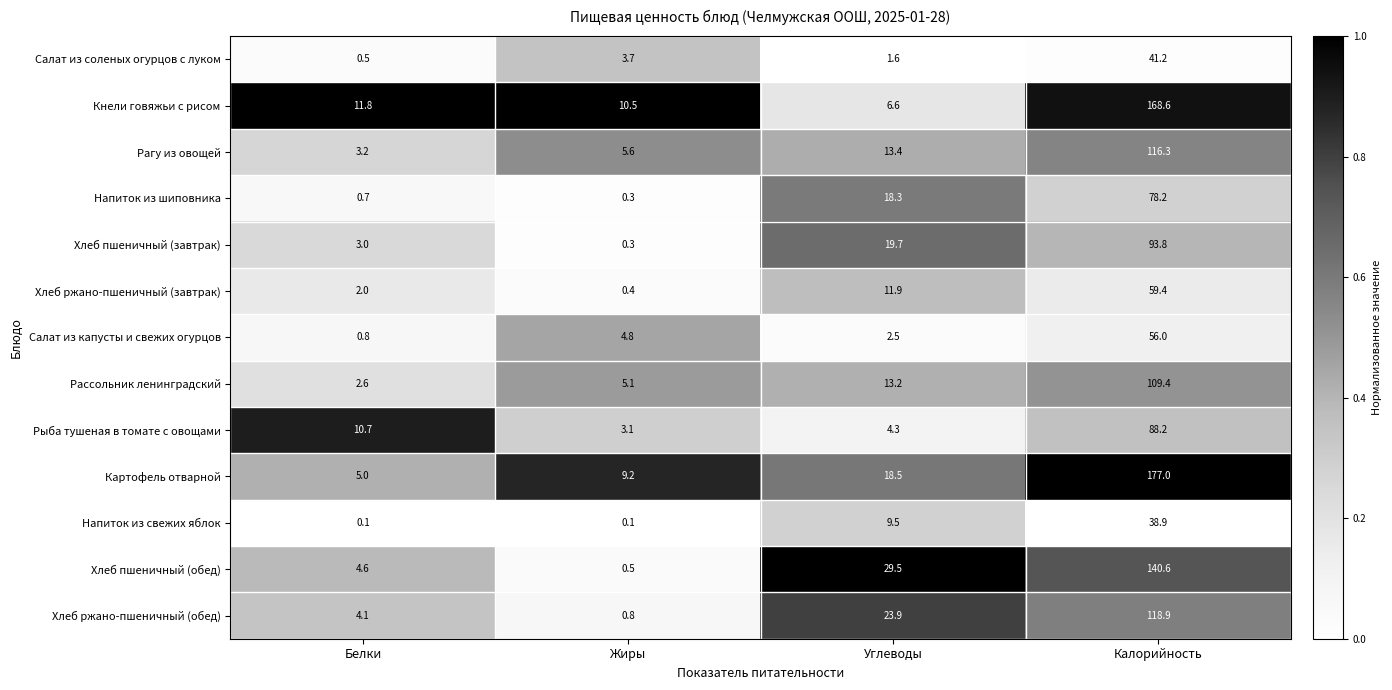

How many series are shown in this chart?

13